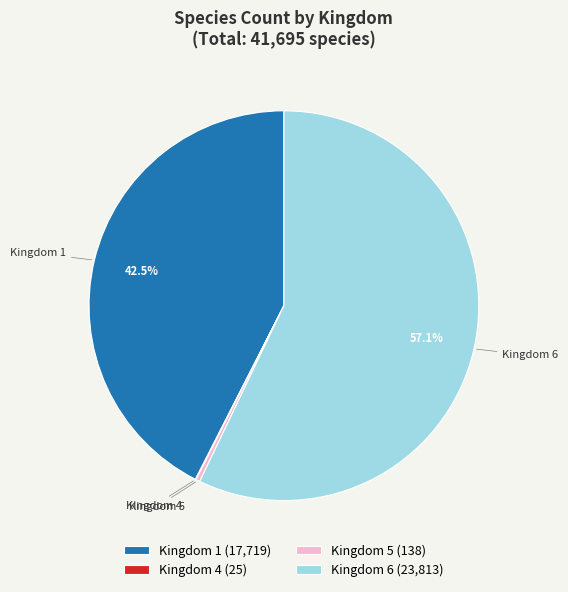

Is Kingdom 5 the majority of the pie?

No